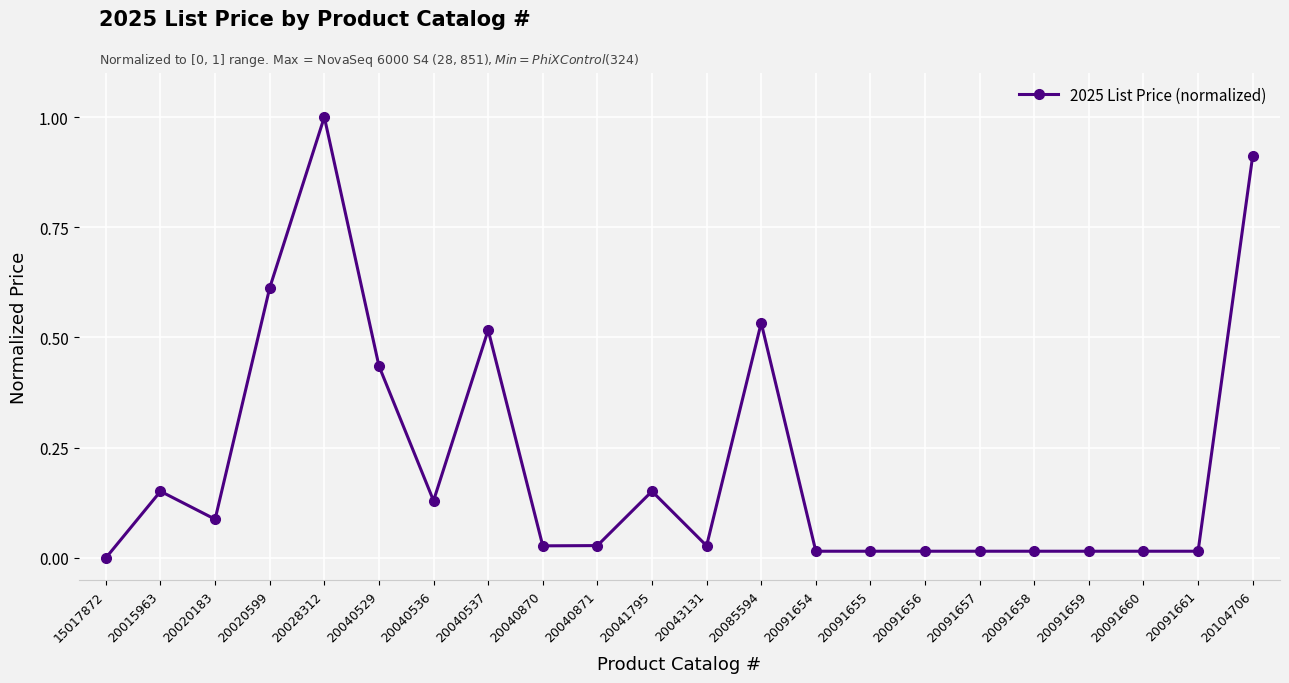

What is the difference between the maximum and second lowest values?

1.0